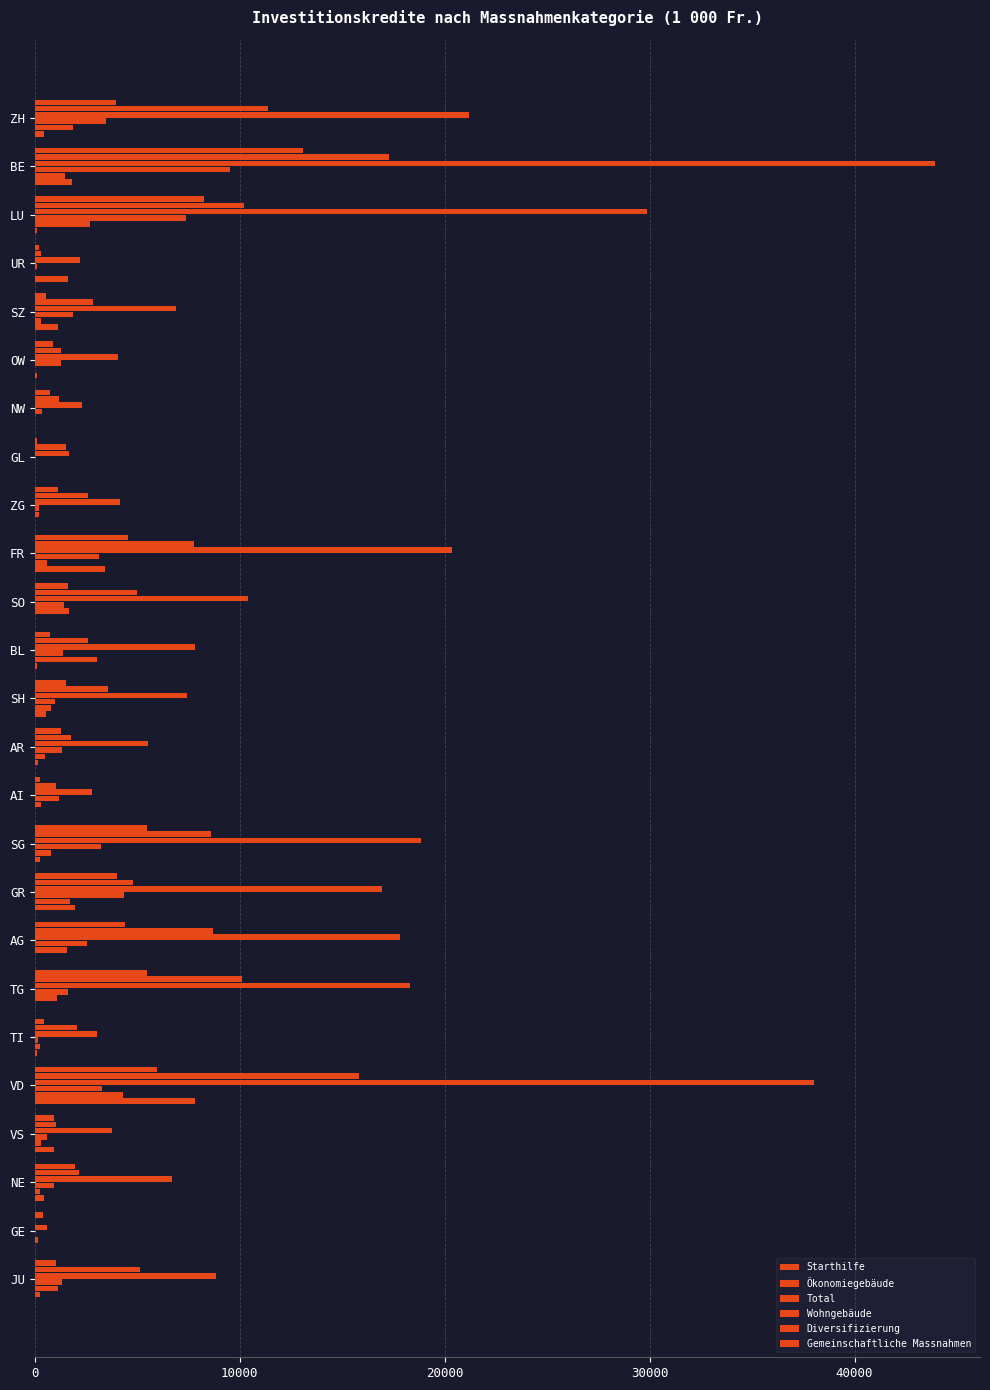

How many distinct data groups are displayed?

6